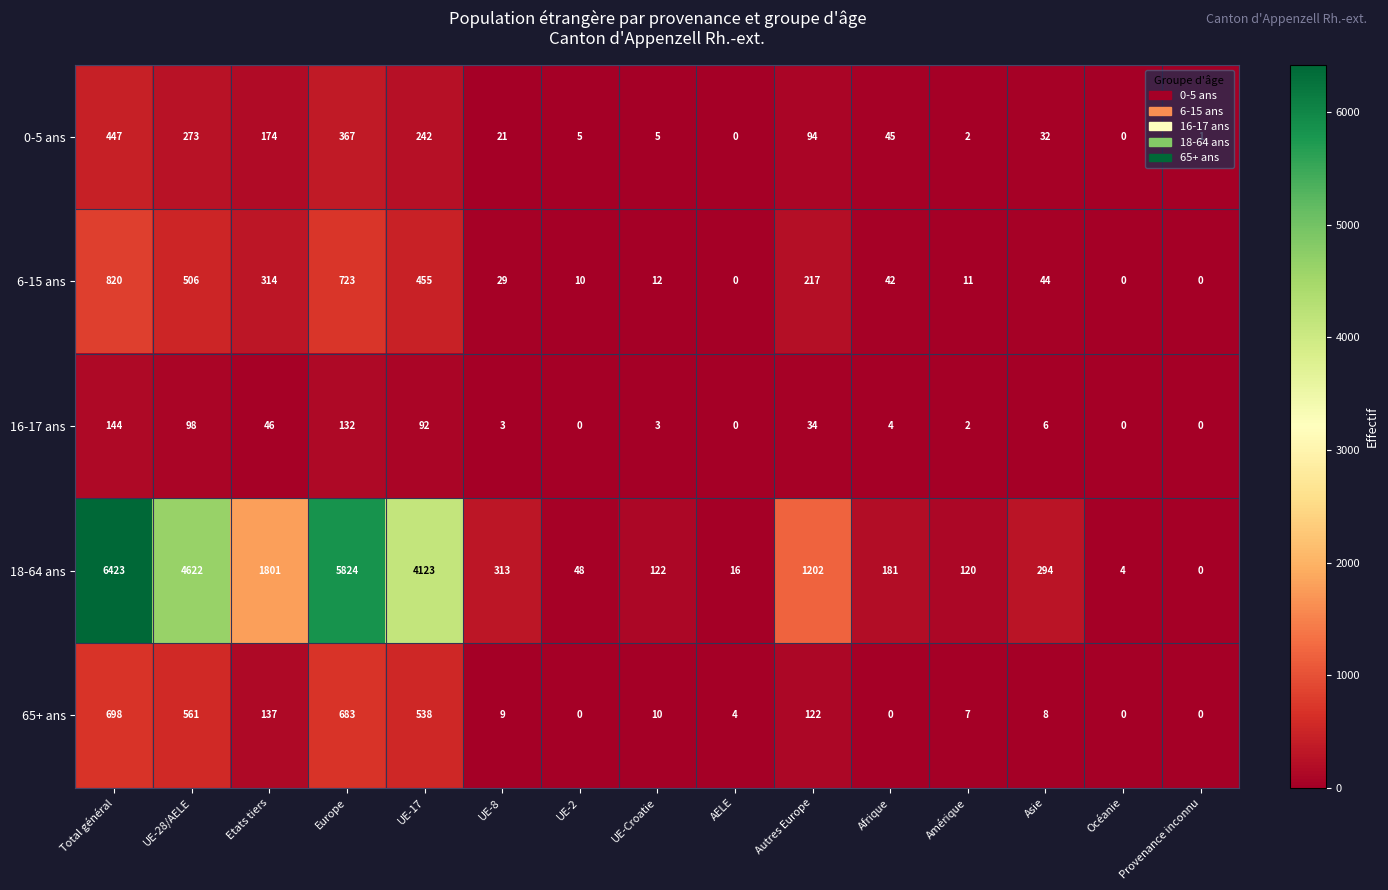

At which category does the chart reach its peak across all series?

Total général